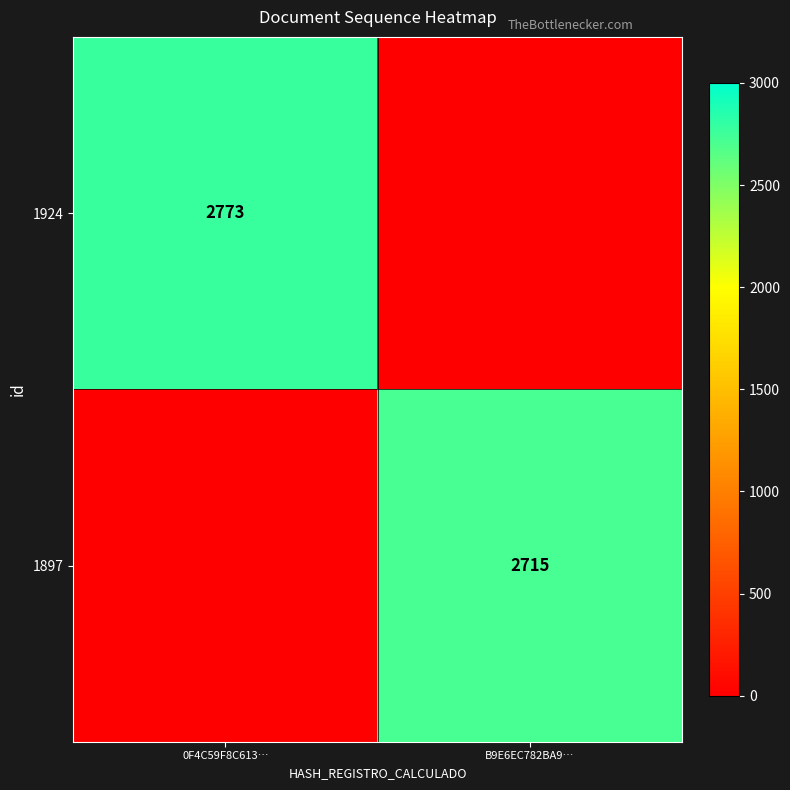

True or false: 1924 has a value of 3714 at 0F4C59F8C613….

False